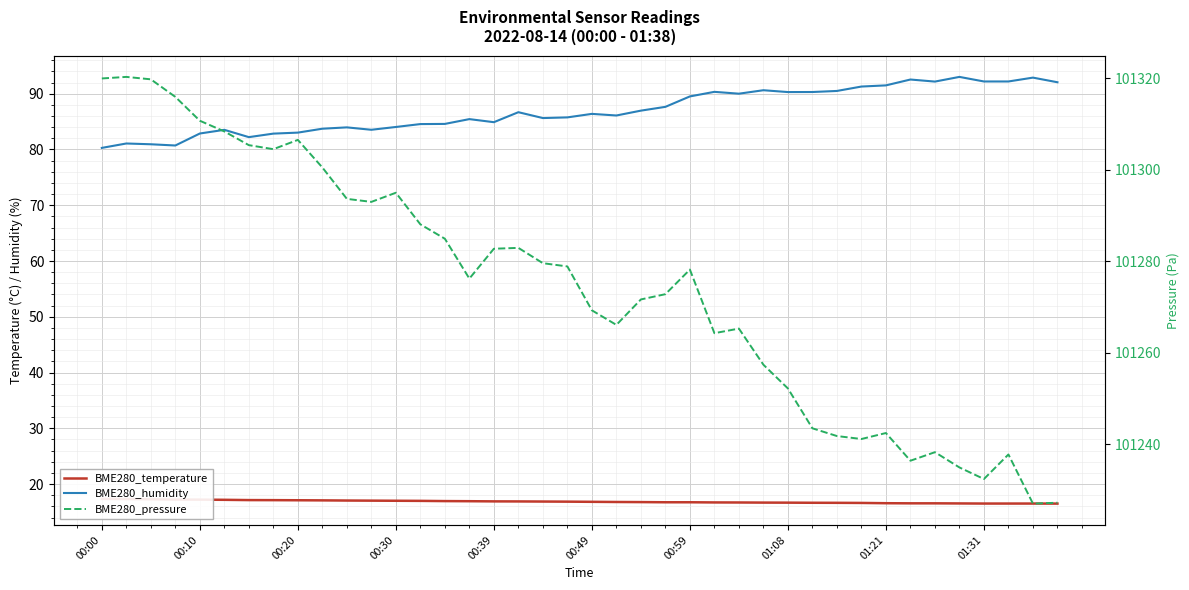

True or false: BME280_pressure and BME280_humidity intersect in this chart.

False